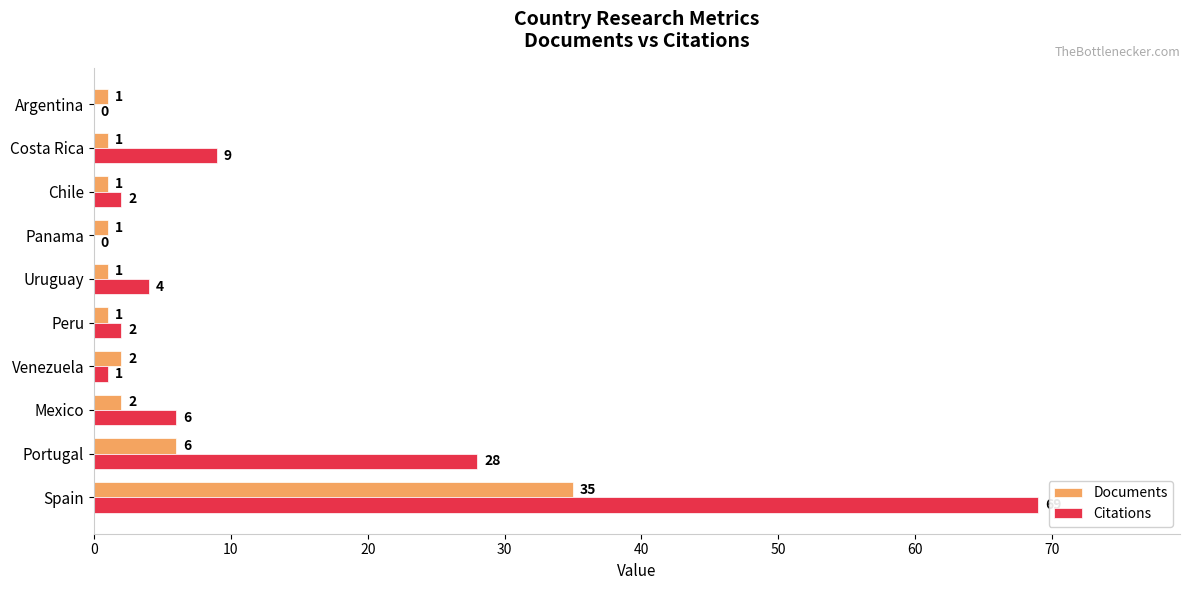

What is the sum of all Citations values?

121